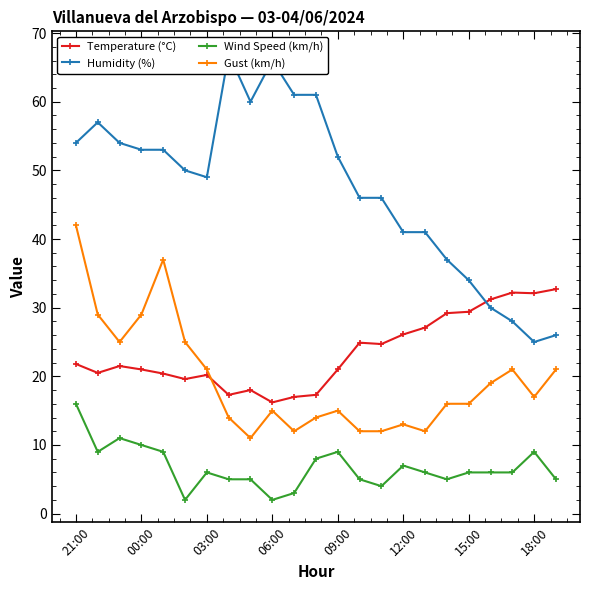

True or false: Wind Speed (km/h) and Gust (km/h) cross at least once.

False